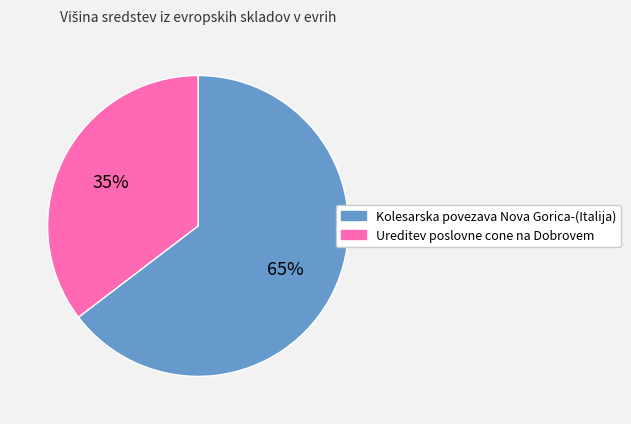

True or false: Ureditev poslovne cone na Dobrovem accounts for 24% of the total.

False